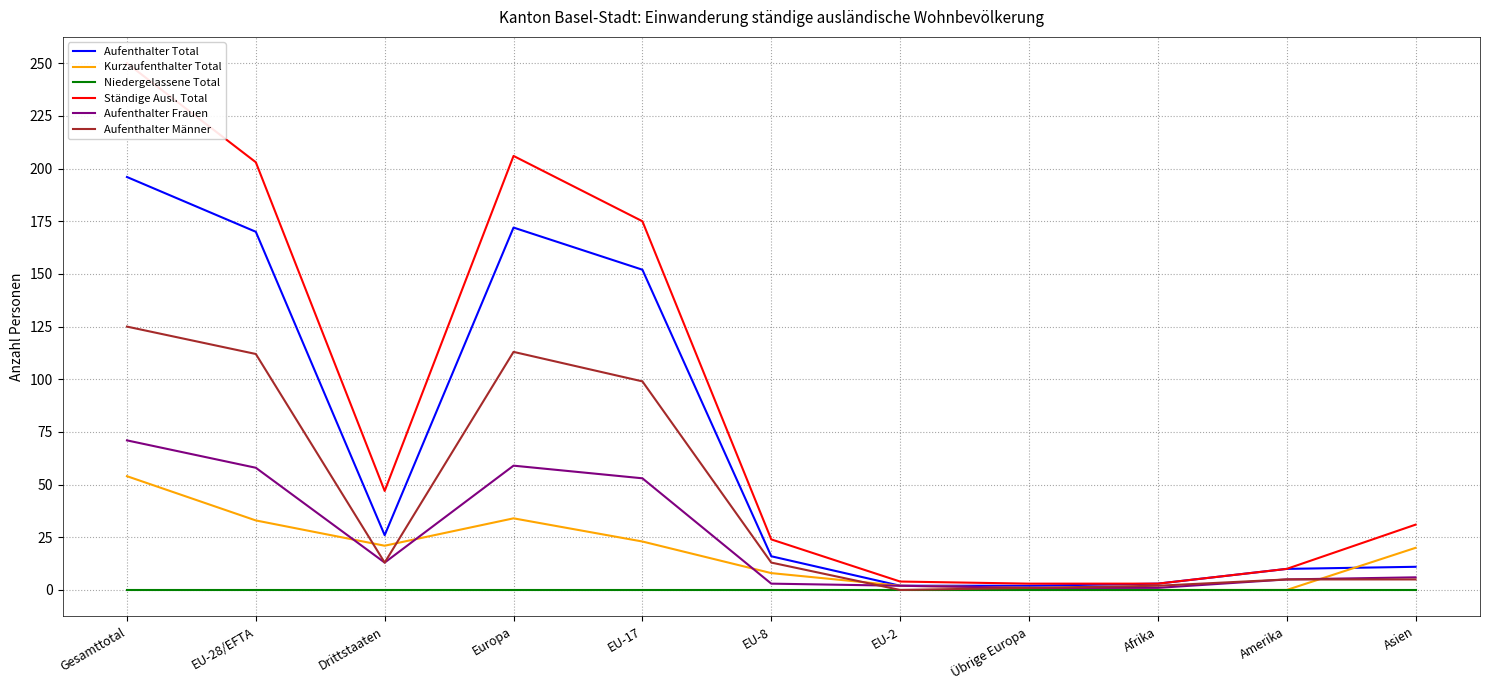

What is the average value of the Aufenthalter Total series?

69